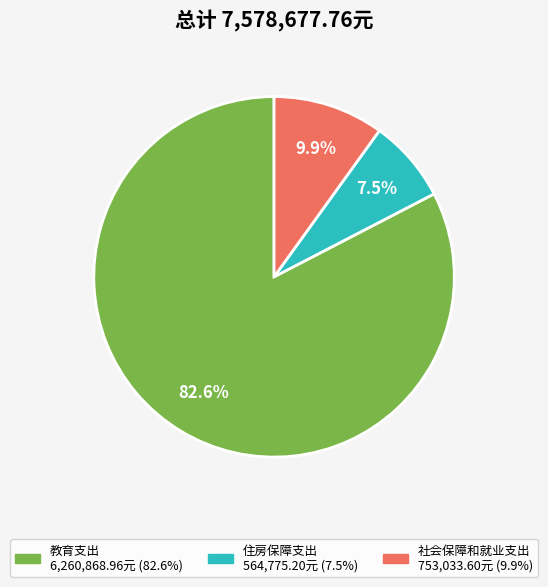

Which slice is the smallest?

住房保障支出